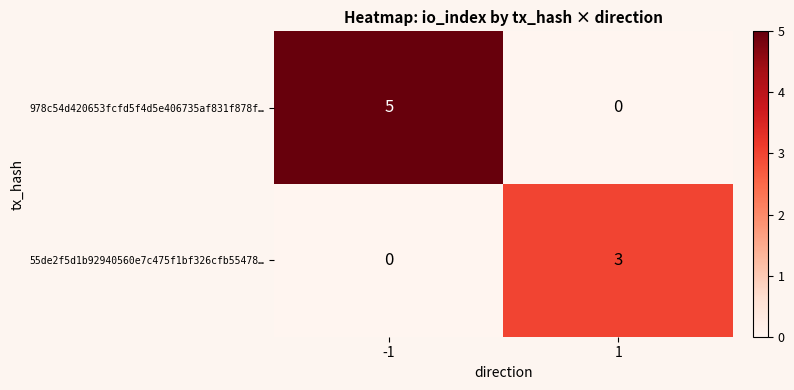

How many categories are shown in the chart?

2